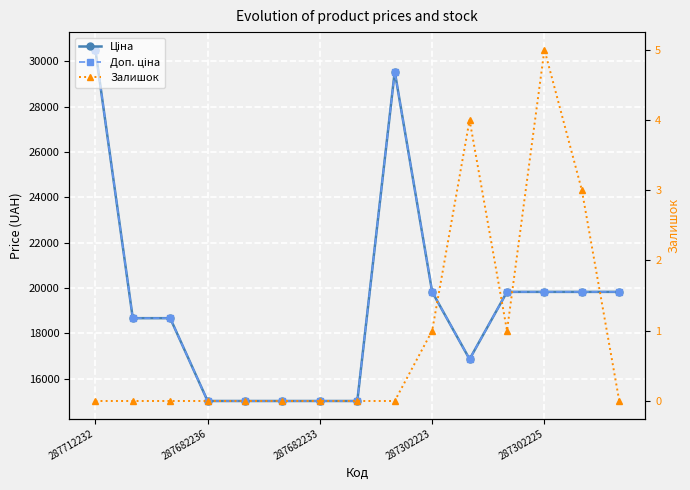

How many series are shown in this chart?

3